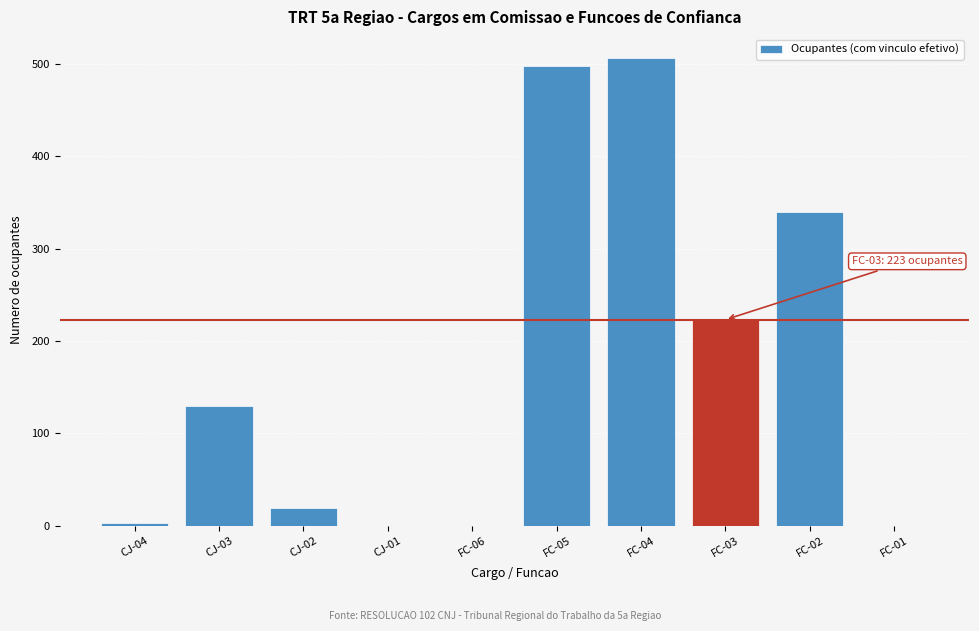

Reading left to right, what are all the values shown in this chart?

CJ-04=3	CJ-03=130	CJ-02=19	CJ-01=0	FC-06=0	FC-05=498	FC-04=507	FC-03=223	FC-02=340	FC-01=0